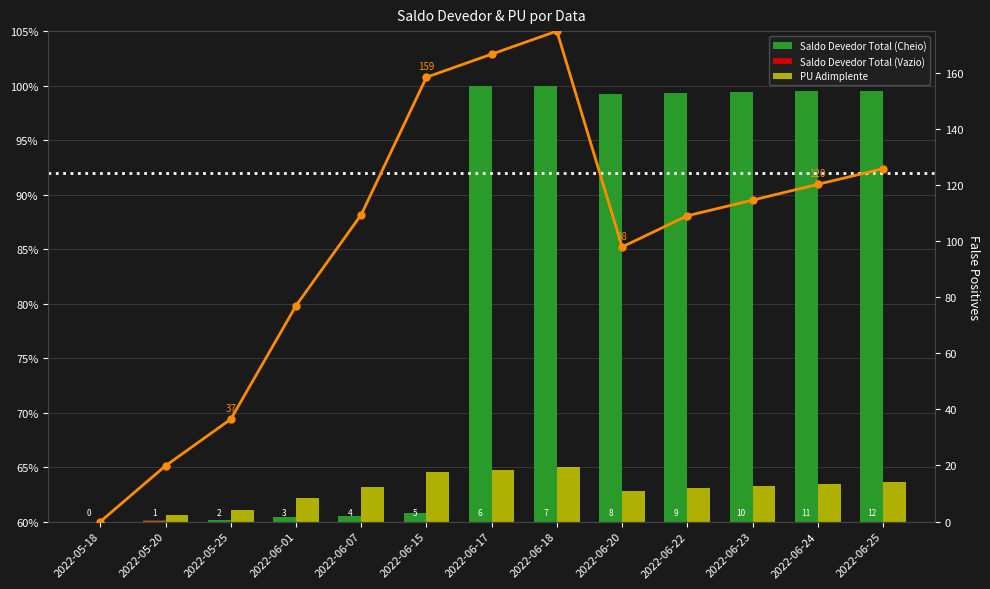

How many distinct data groups are displayed?

4